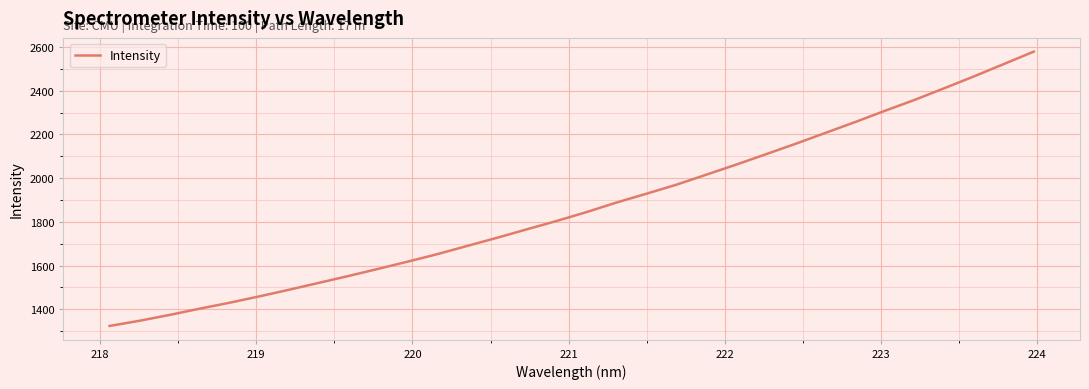

What is the difference between the maximum and minimum values?

1256.0